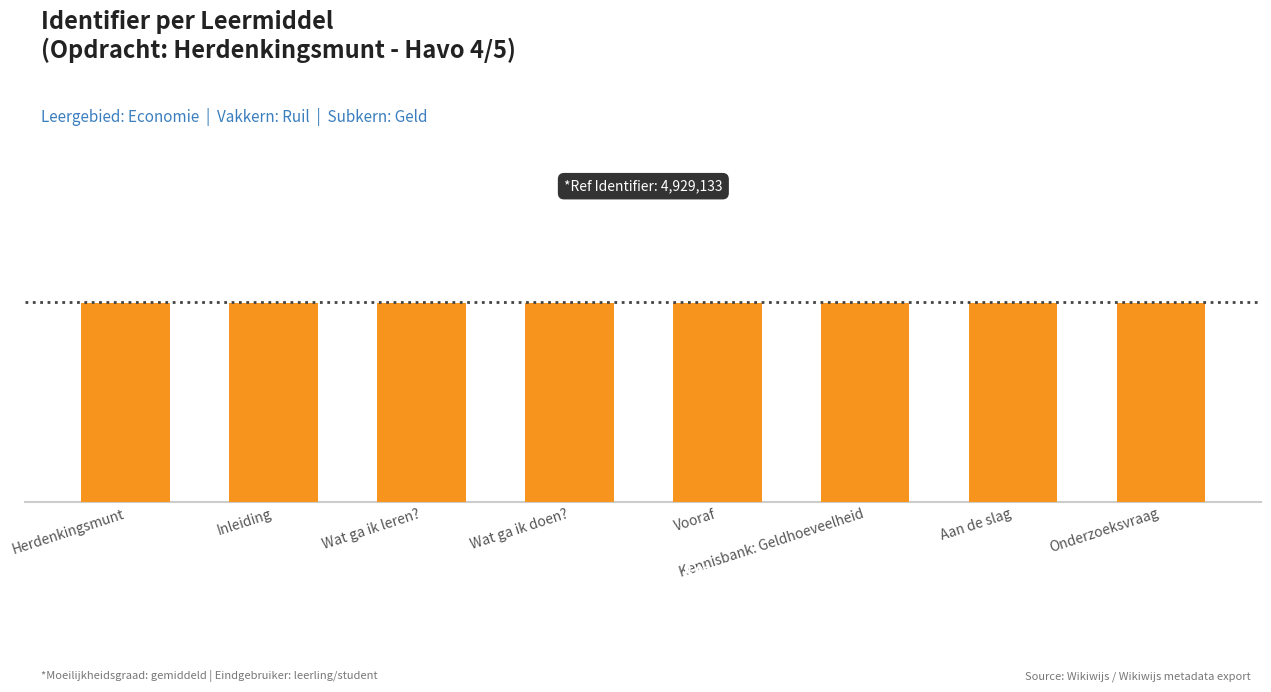

Rank the categories by value from highest to lowest.

Onderzoeksvraag, Aan de slag, Kennisbank: Geldhoeveelheid, Vooraf, Wat ga ik doen?, Wat ga ik leren?, Inleiding, Herdenkingsmunt